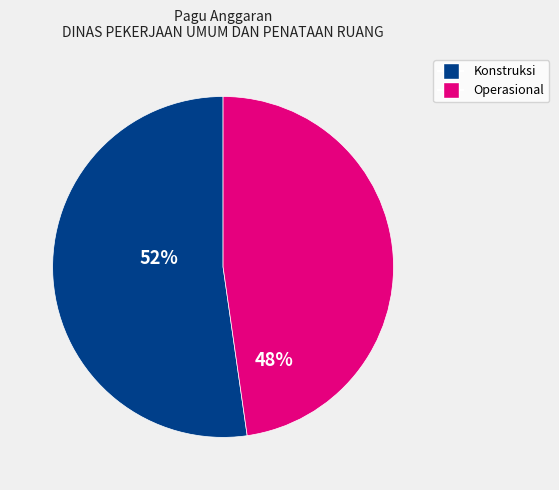

Is there a majority slice in this chart?

Yes